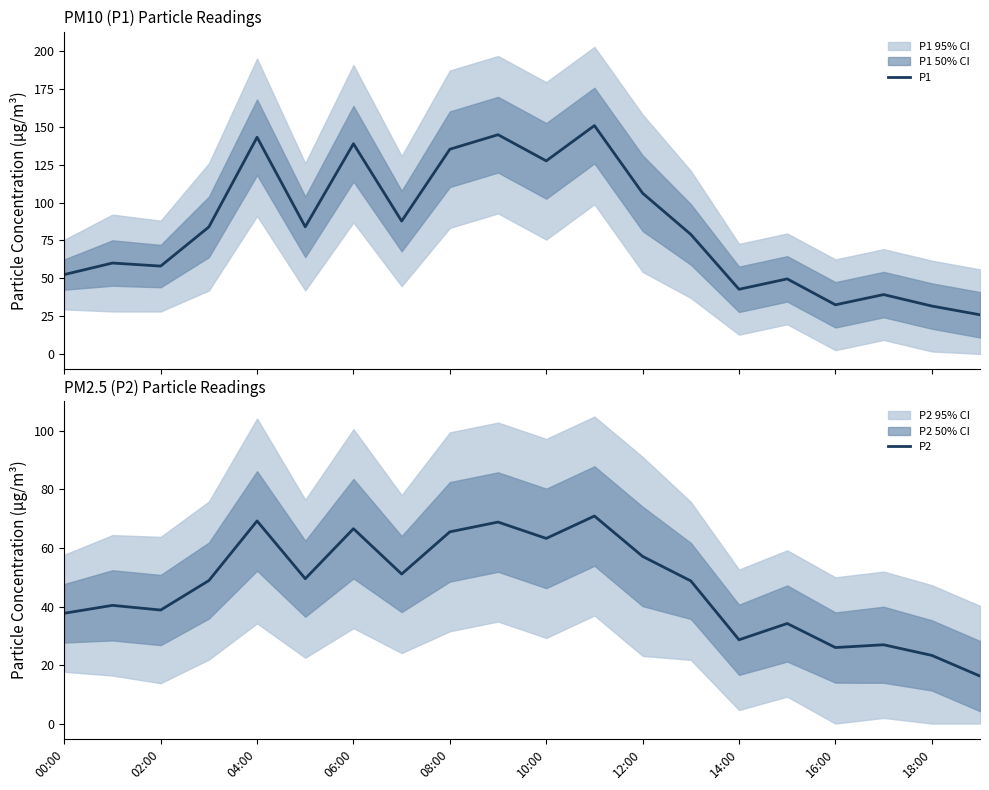

At which category is the sum across all series the highest?

11